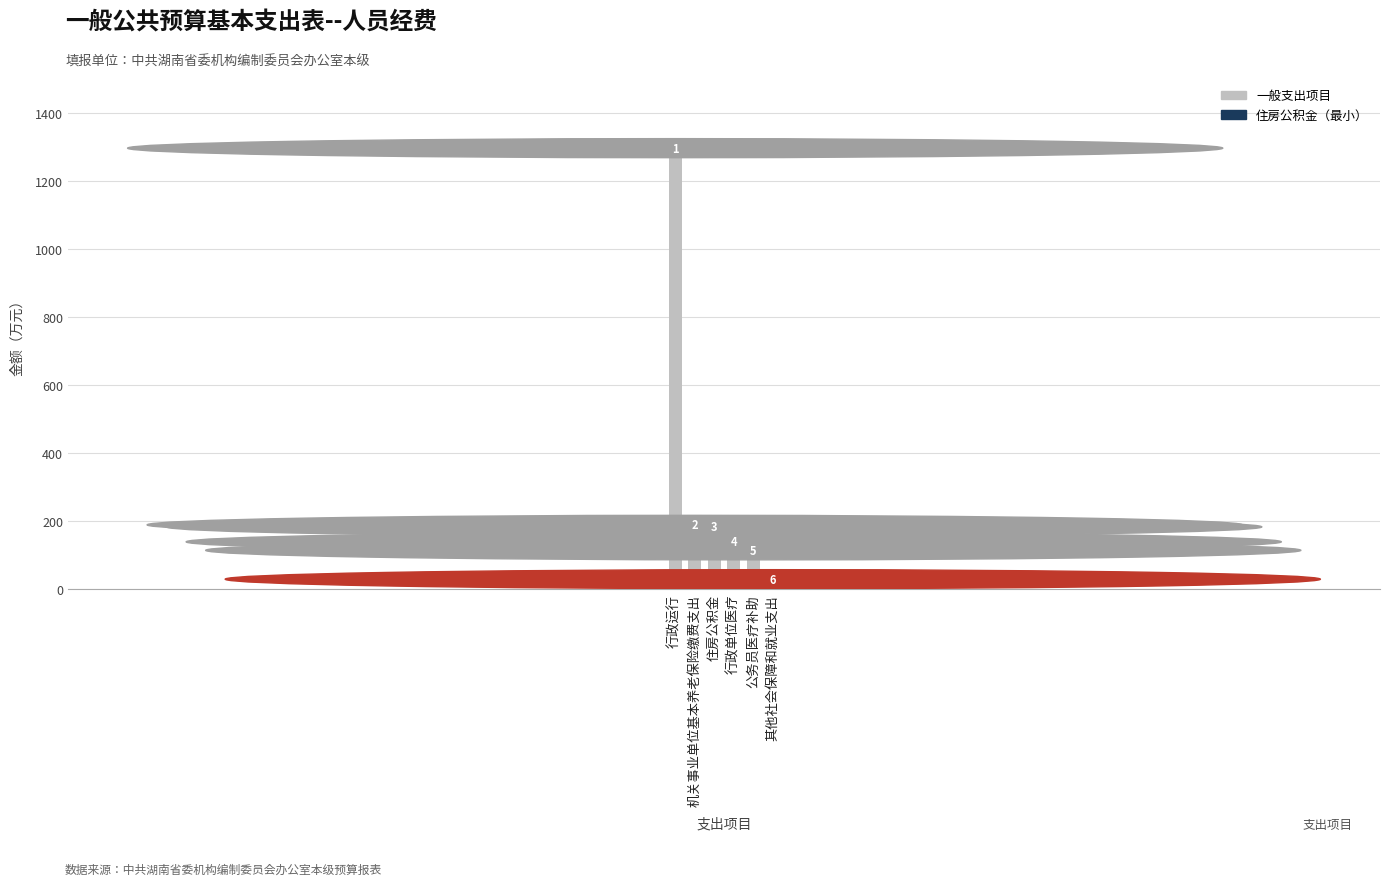

Reading right to left, list all the values displayed in this chart.

其他社会保障和就业支出=6	公务员医疗补助=91	行政单位医疗=116	住房公积金=160	机关事业单位基本养老保险缴费支出=166	行政运行=1275